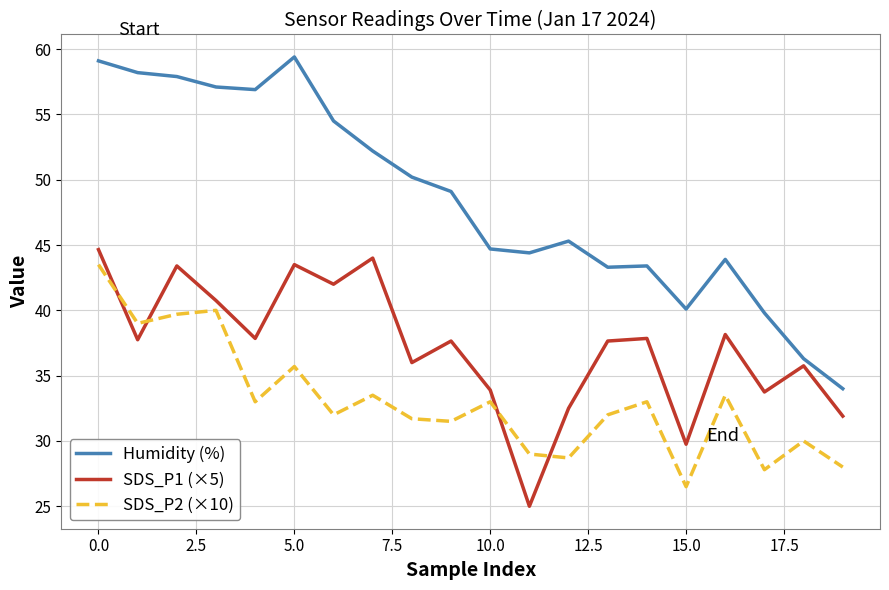

Rank the series by their average value, from lowest to highest.

SDS_P2 (×10), SDS_P1 (×5), Humidity (%)